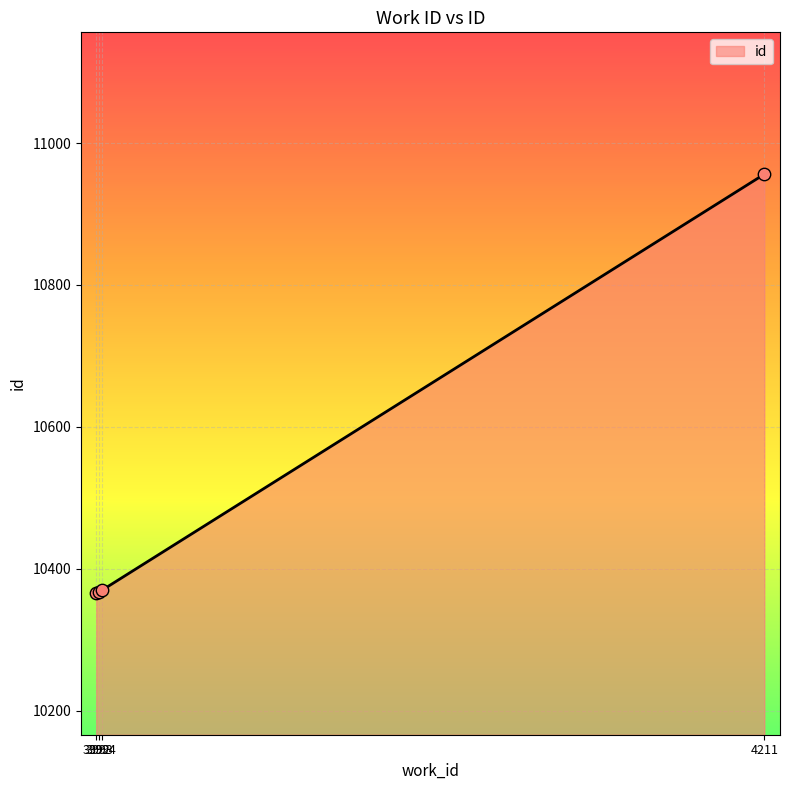

True or false: the data has more than 2 interior local peaks.

False